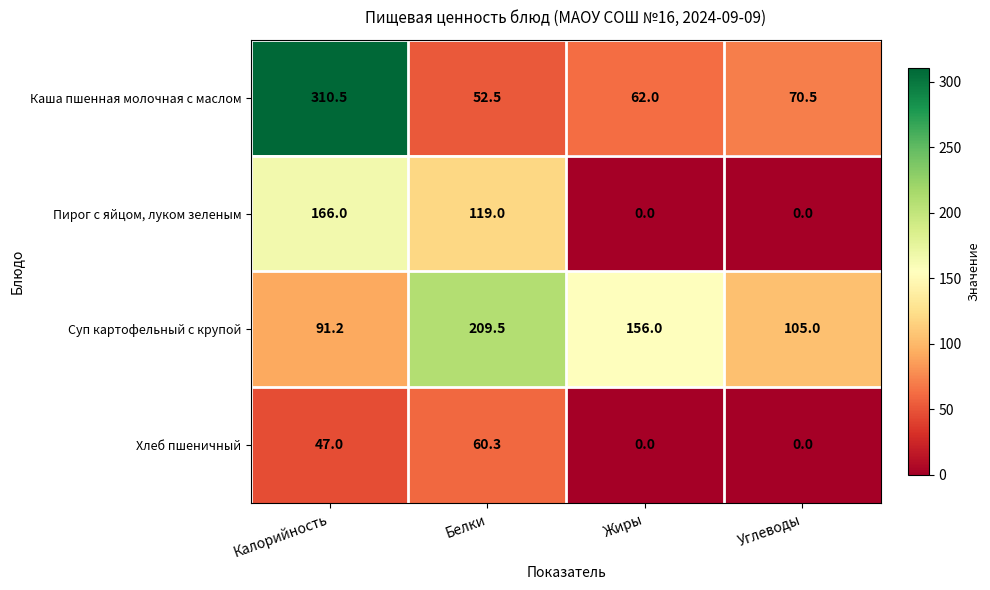

At which category is the sum across all series the highest?

Калорийность